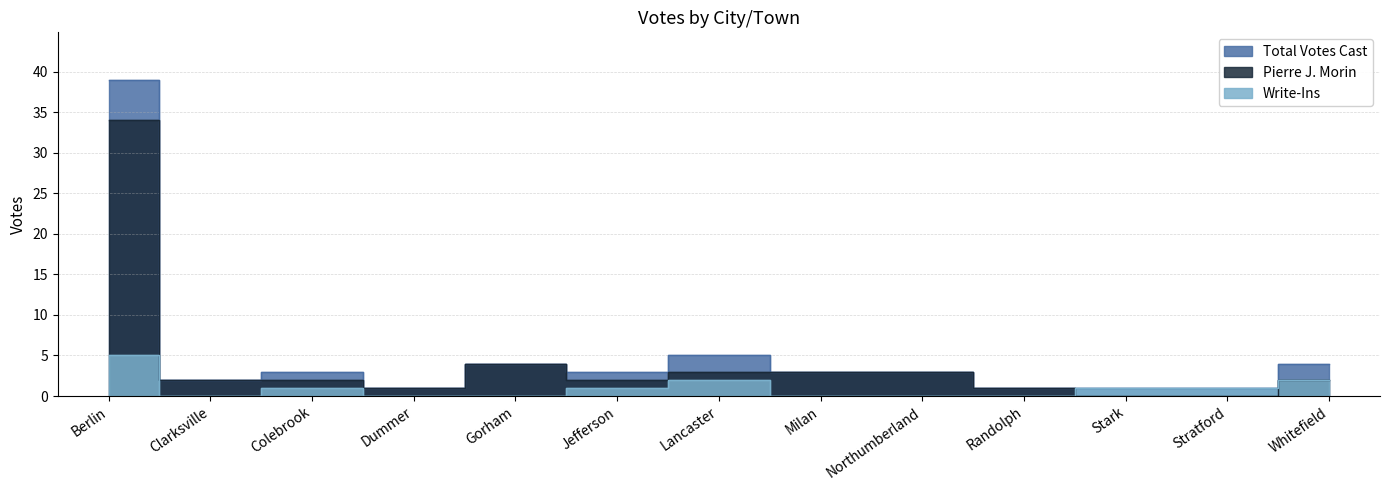

How many lines are shown in the chart?

3